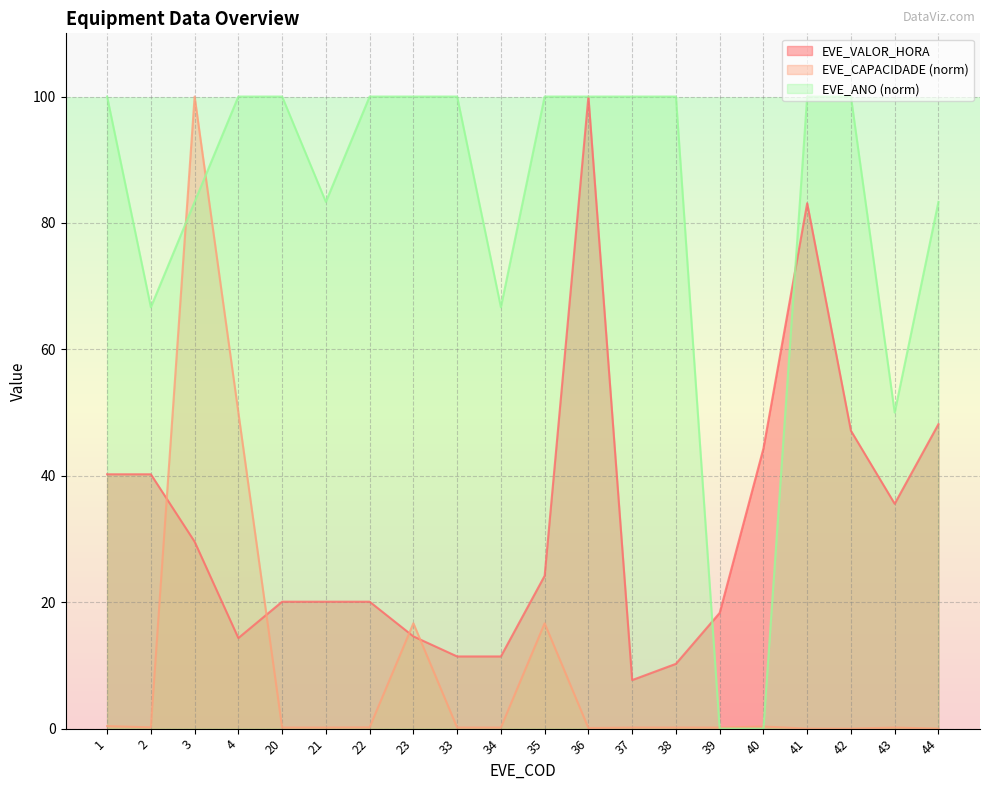

Which series ends up on top after the final intersection of EVE_CAPACIDADE and EVE_VALOR_HORA?

EVE_VALOR_HORA